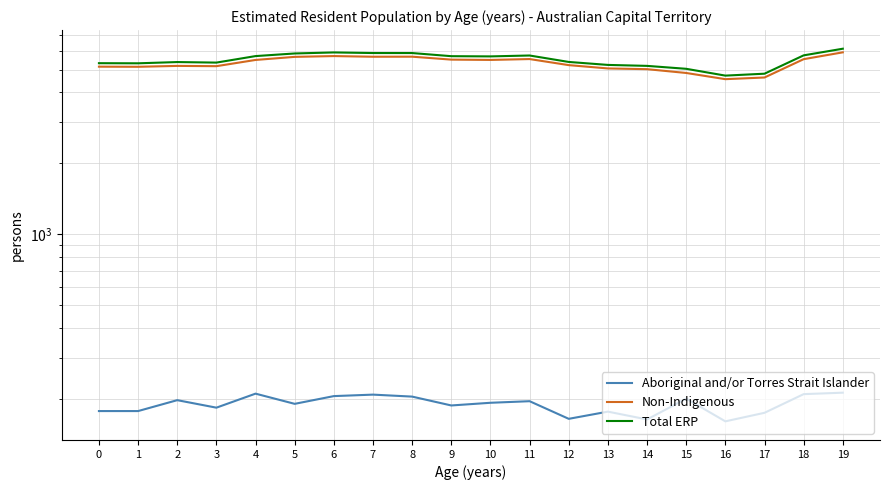

True or false: Non-Indigenous and Total ERP cross at least once.

False